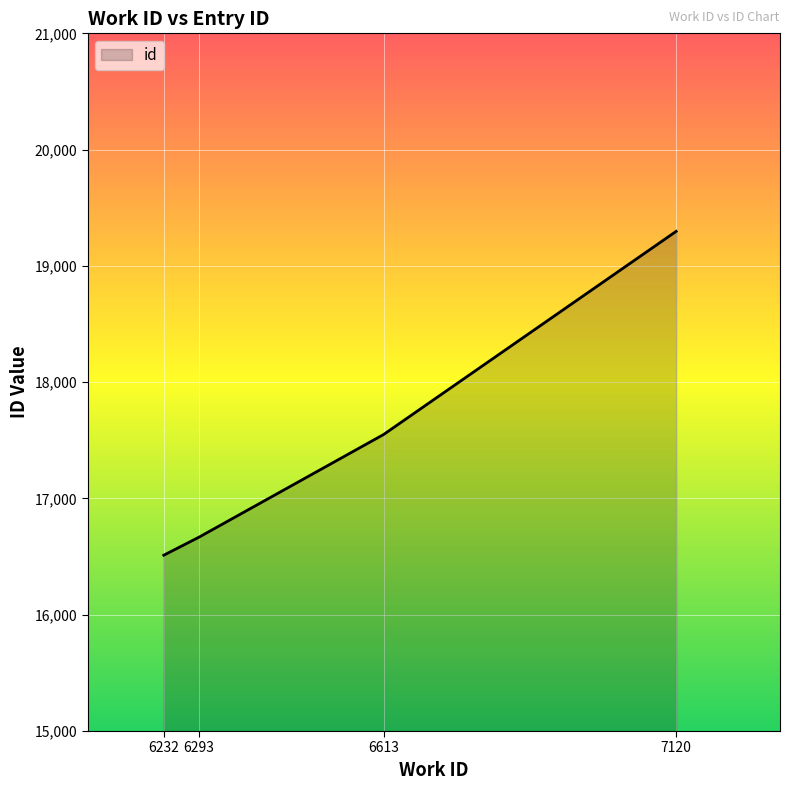

What is the difference between the maximum and minimum values?

2785